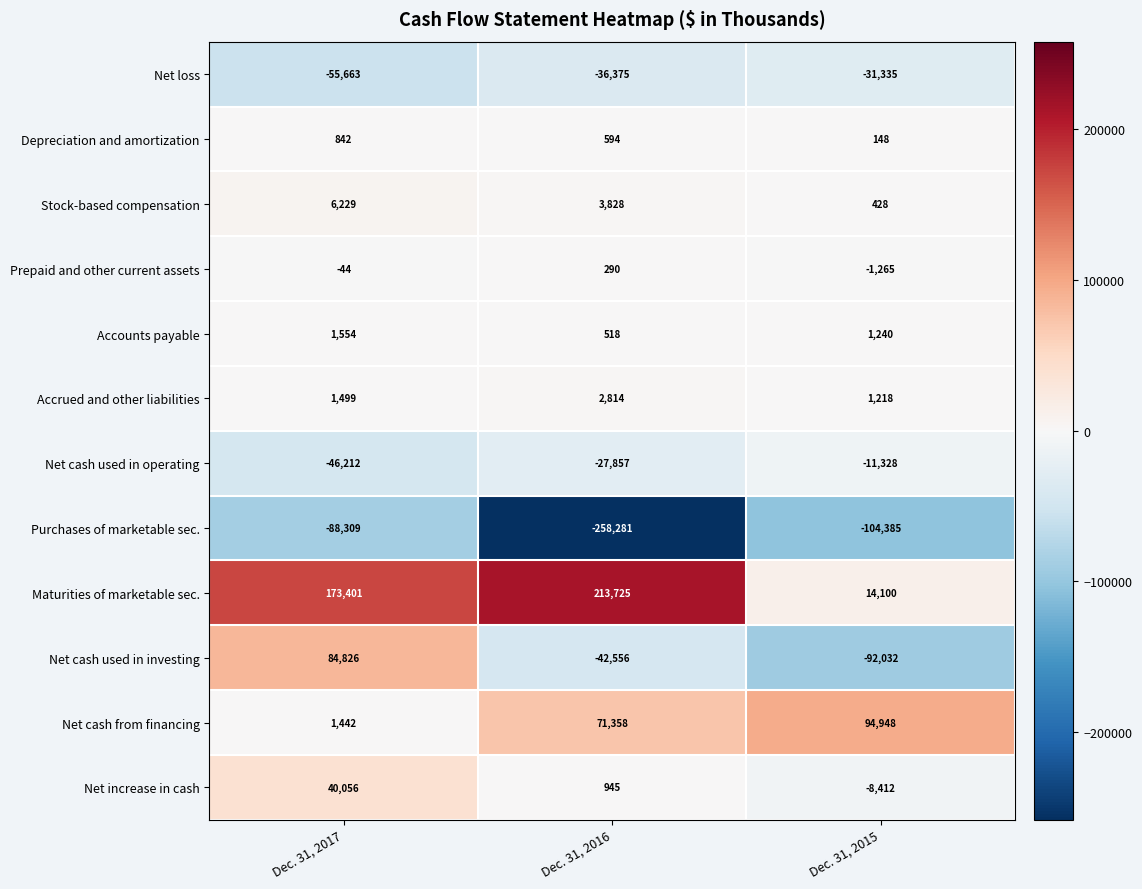

Is it true that Depreciation and amortization equals 265 at Dec. 31, 2015?

False